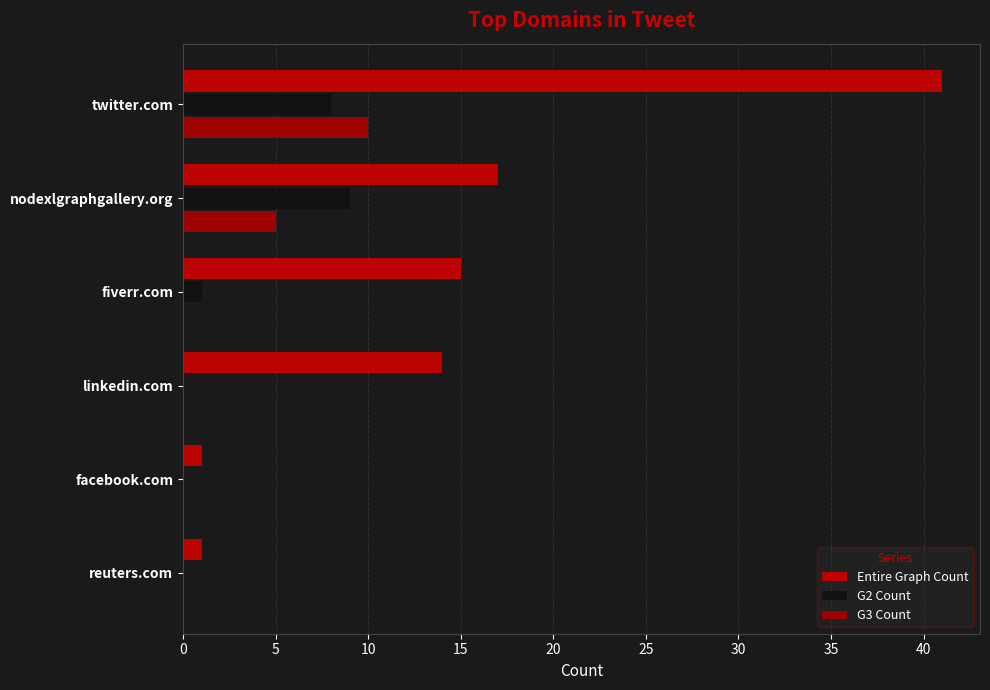

Which series has the widest spread of values?

Entire Graph Count